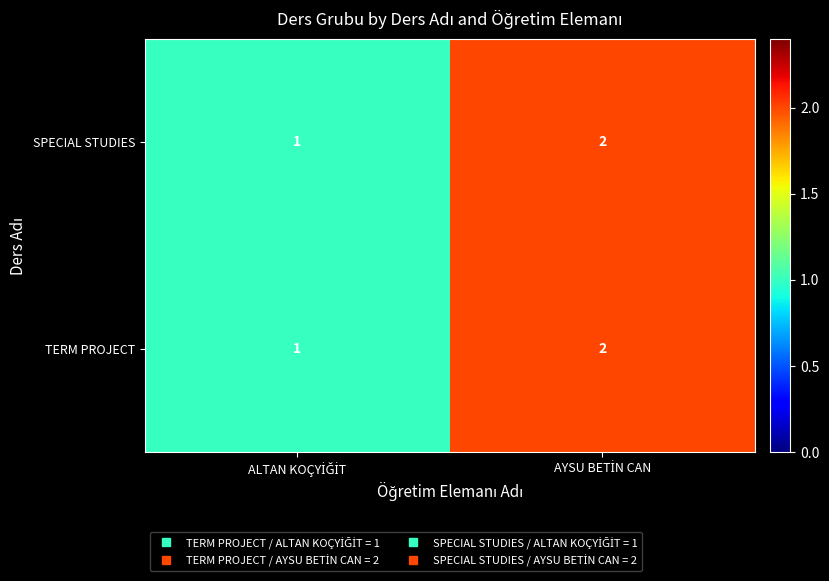

What is the sum of all SPECIAL STUDIES values?

3